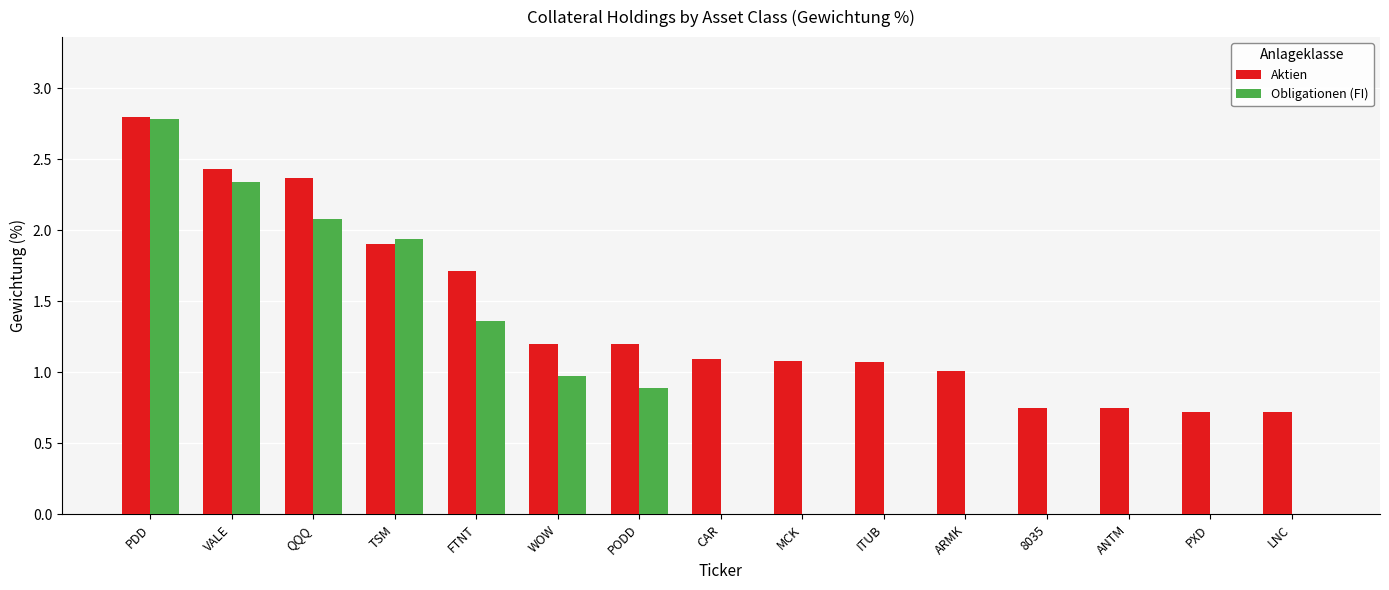

Which series has the largest total across all categories?

Aktien